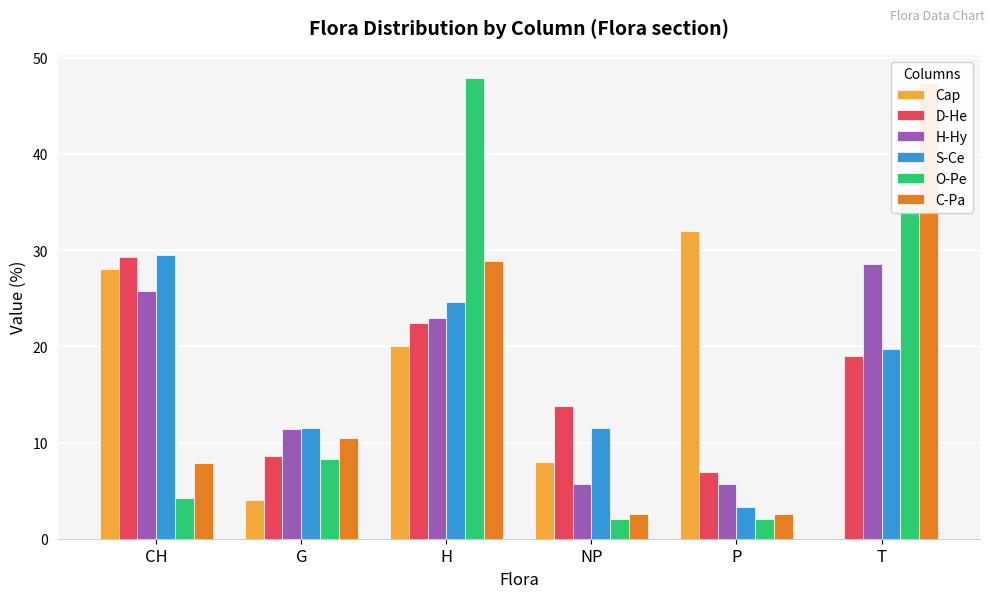

What is the difference between the S-Ce values at H and G?

13.1